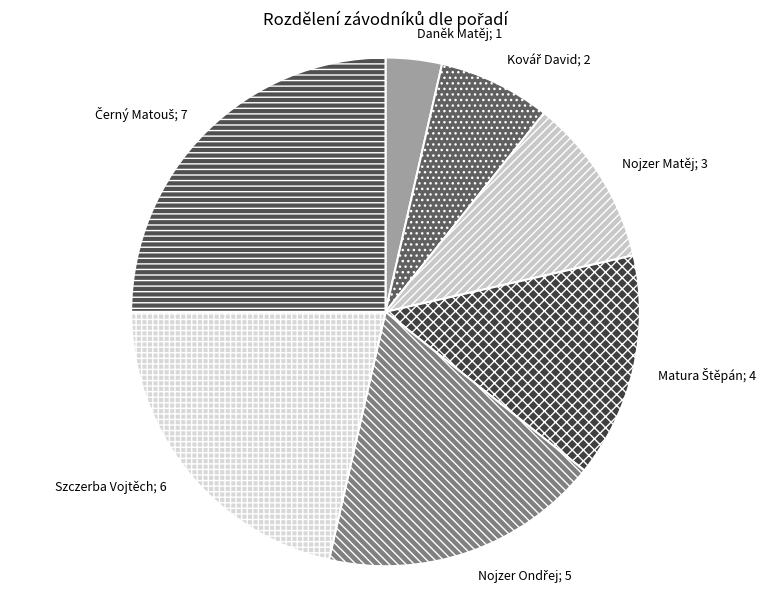

Count the number of slices in the pie.

7